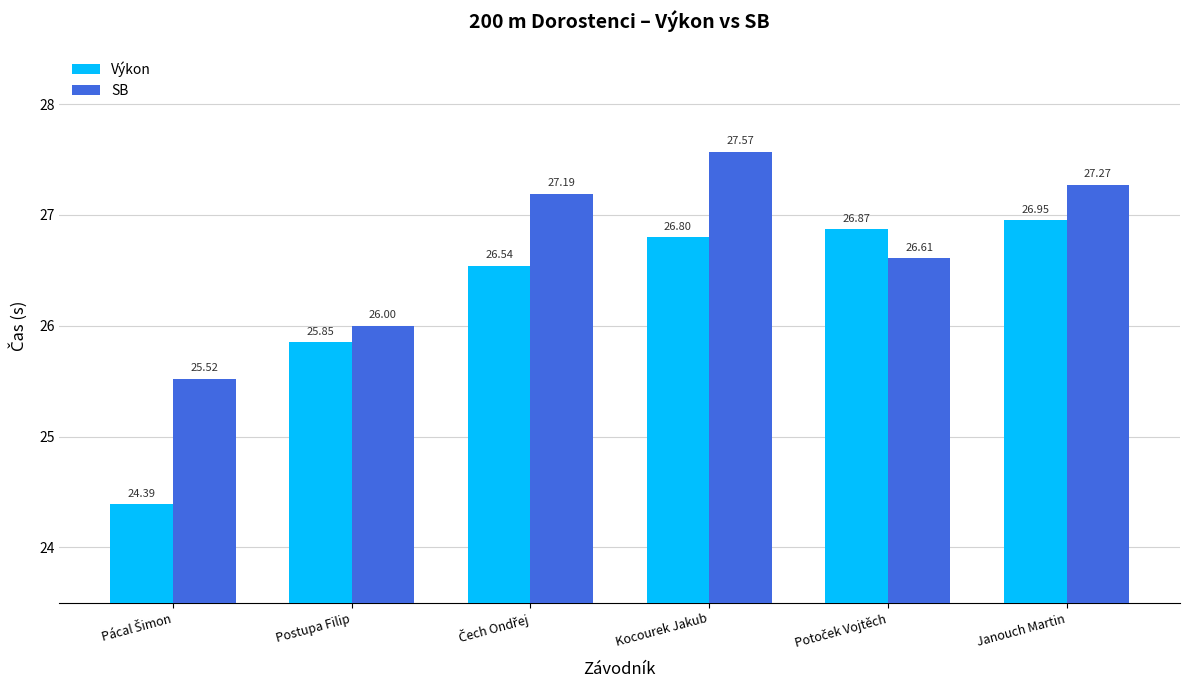

Which series has the largest total across all categories?

SB